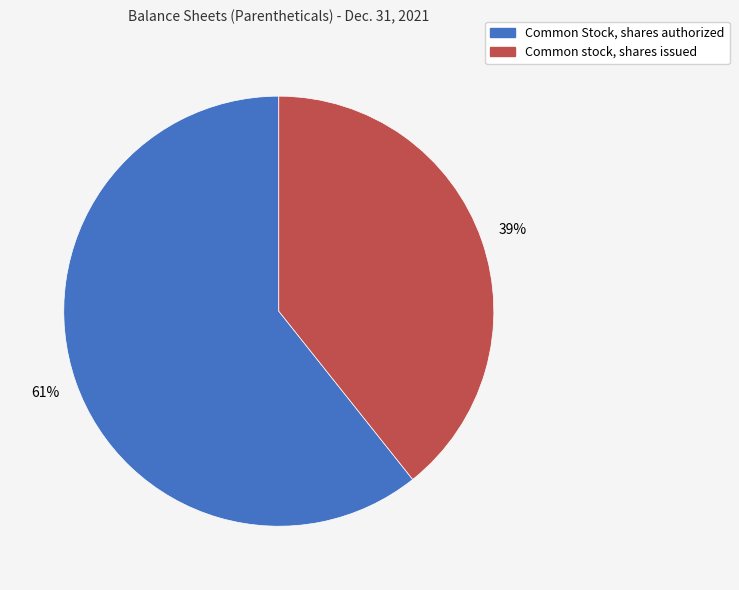

Does Common stock, shares issued represent more than half of the total?

No